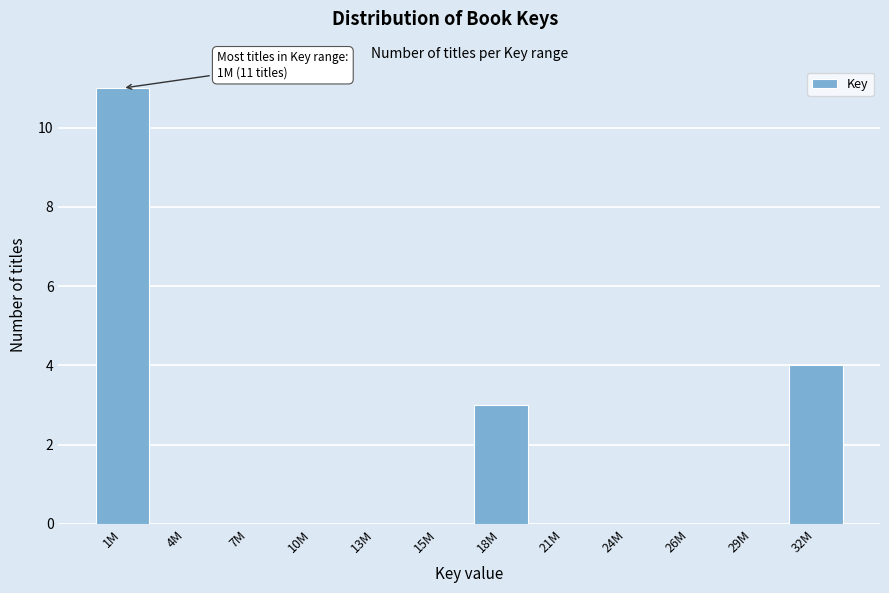

Reading left to right, list all the values displayed in this chart.

1M=11	4M=0	7M=0	10M=0	13M=0	15M=0	18M=3	21M=0	24M=0	26M=0	29M=0	32M=4